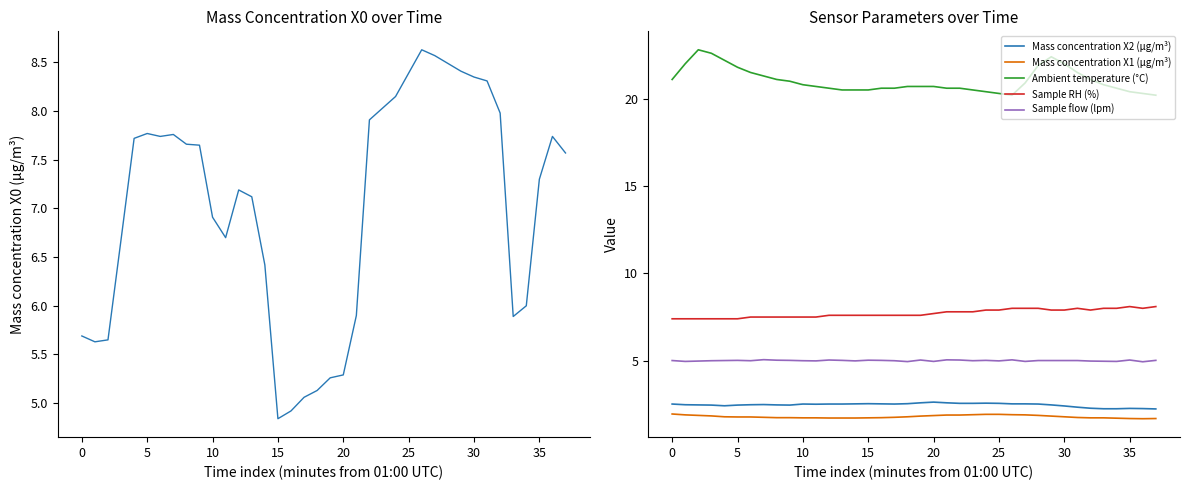

How many lines are shown in the chart?

6